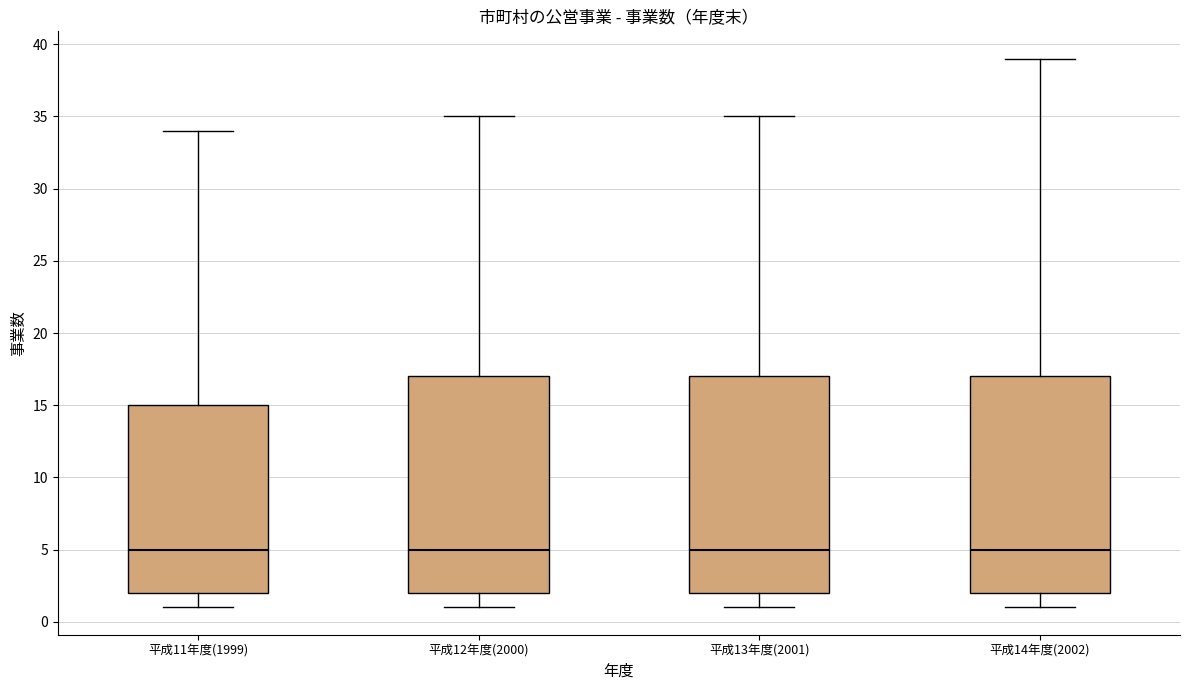

Where does the median line of the box for 平成14年度(2002) sit on the y-axis? The values are not printed on the chart, so give them approximately, as read against the axis.

5